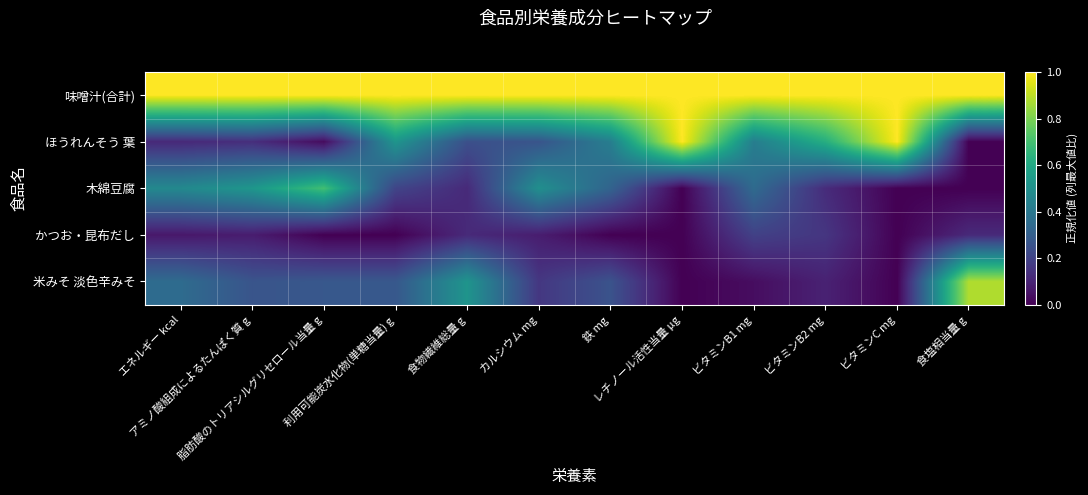

What is the maximum value shown in the chart?

1.0